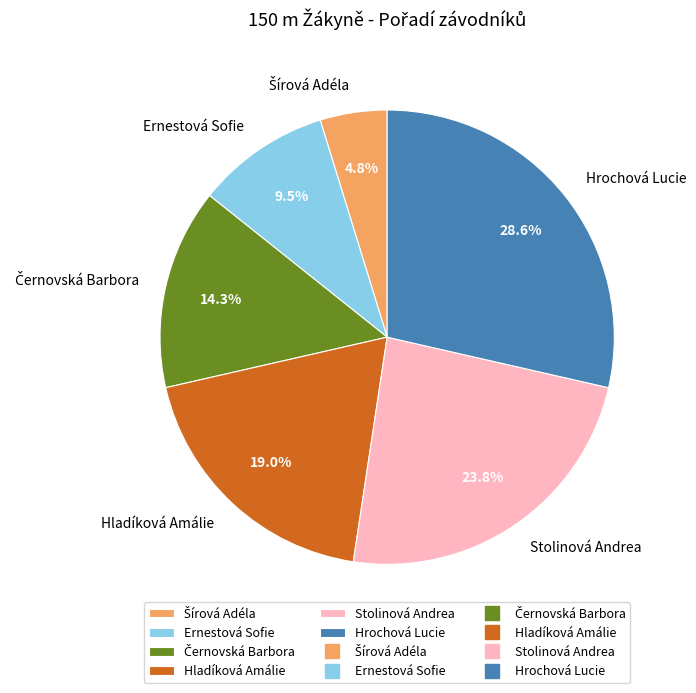

Does Ernestová Sofie account for over 50% of the chart?

No